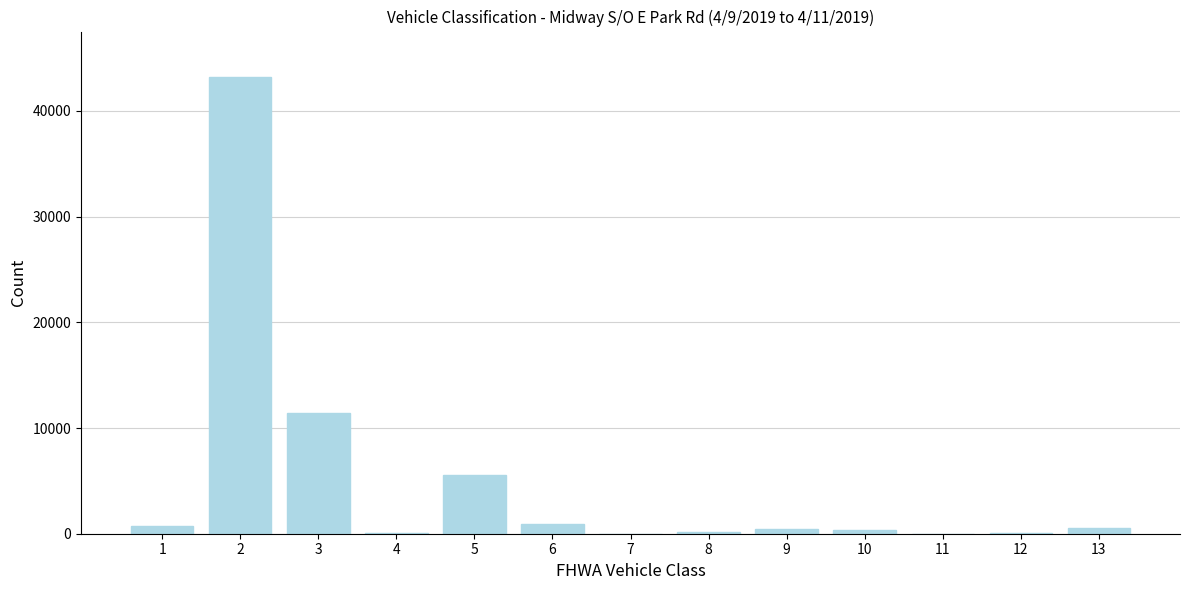

What is the sum of all values?

63459